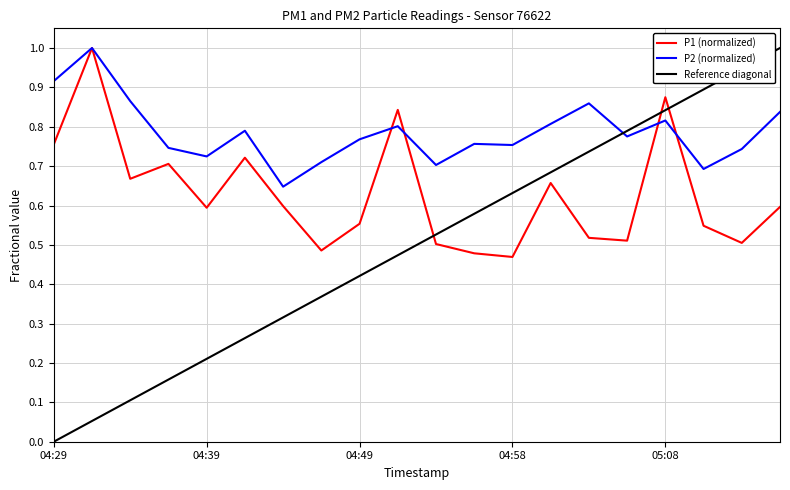

True or false: Reference diagonal has more than 0 interior local peaks.

False